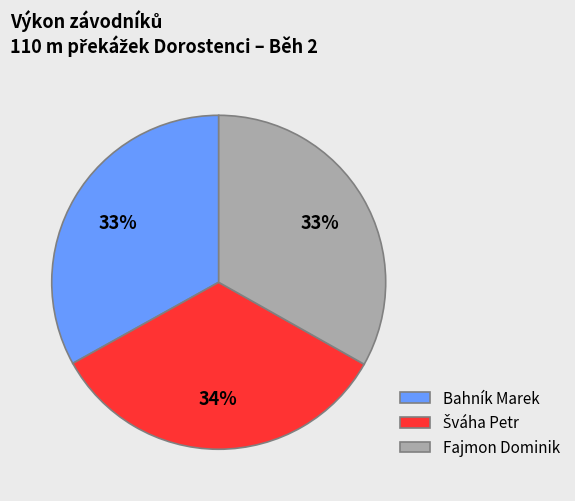

Is there any slice that represents more than half of the pie?

No